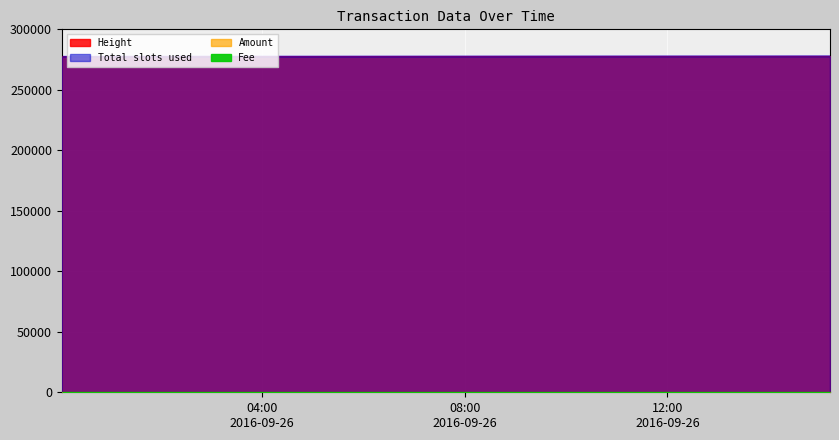

At which category does the chart reach its minimum across all series?

2016-09-26 00:03:09